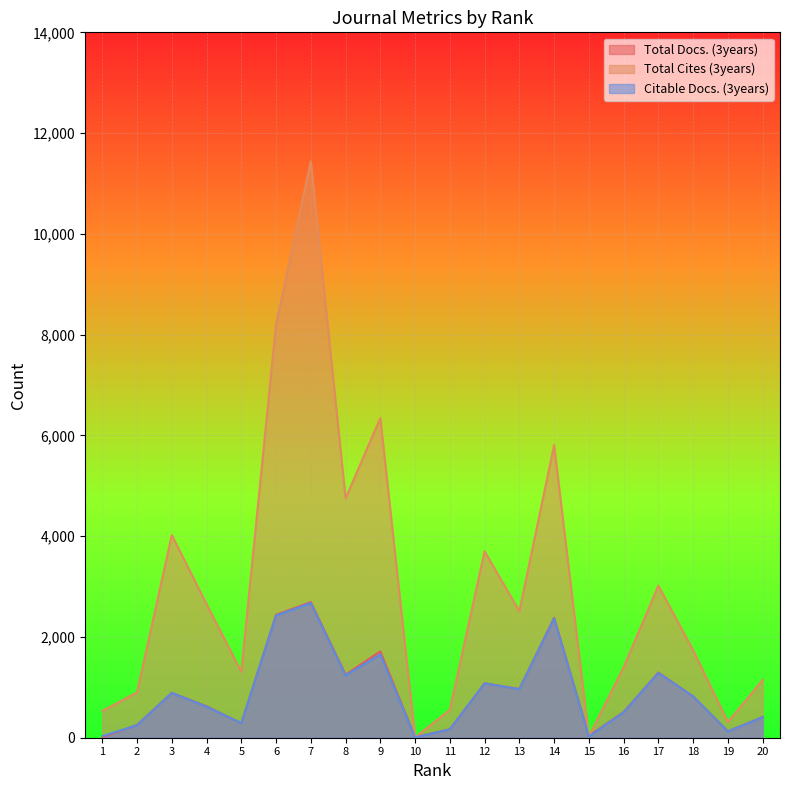

Between 8 and 9, which is larger?

9